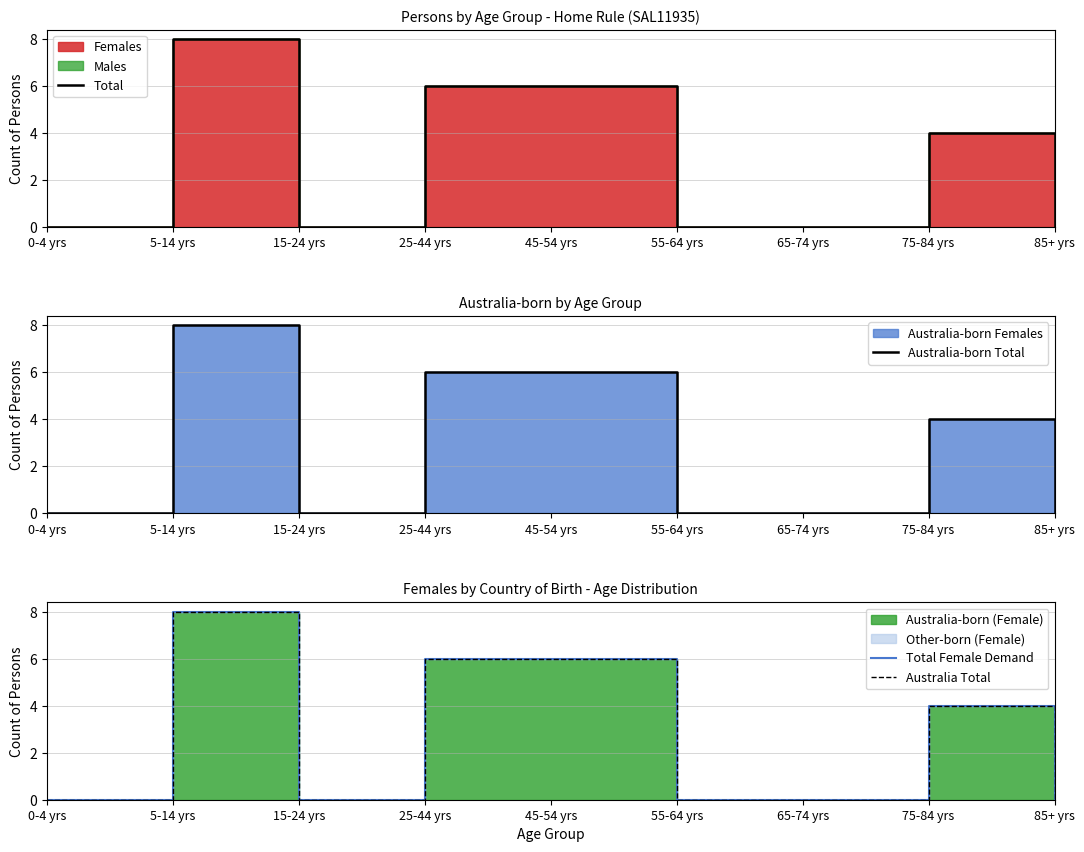

What position from the left is 65-74 yrs?

7